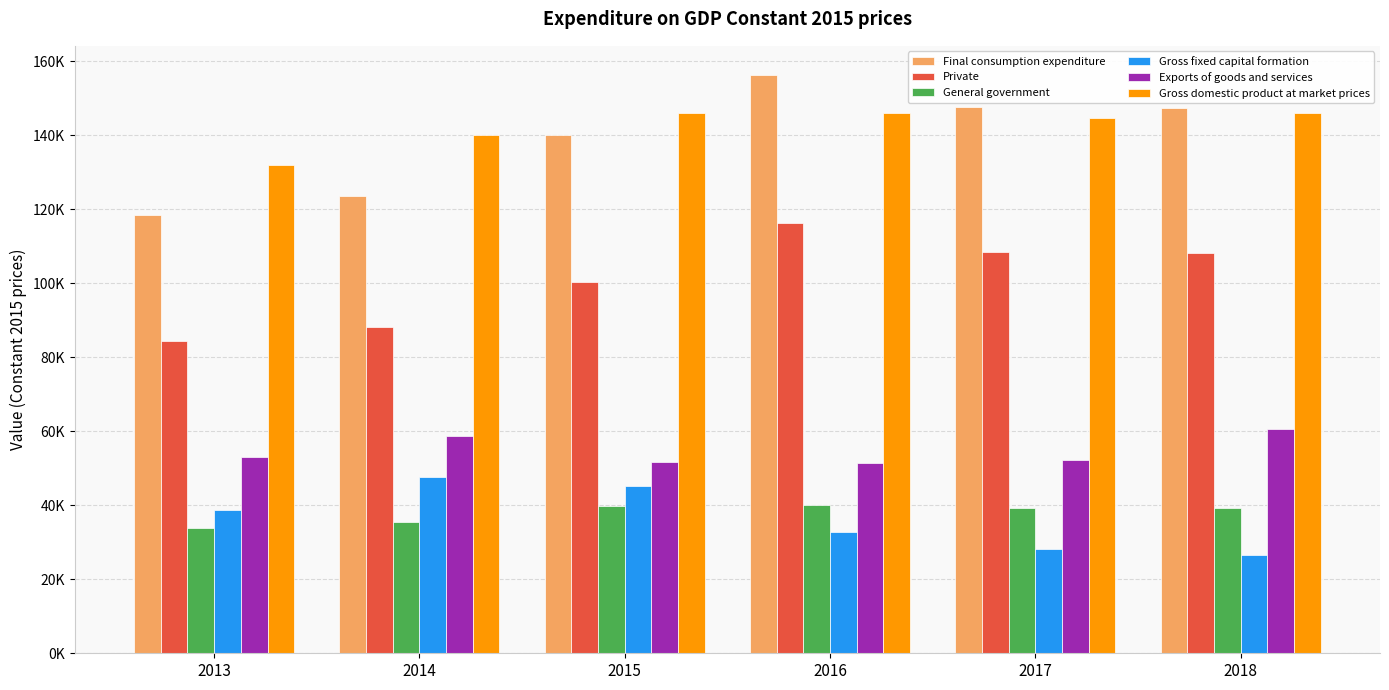

Reading left to right, transcribe all the data shown in this chart.

Final consumption expenditure: 118506.5	123678.3	140091.3	156384.0	147695.2	147392.2
Private: 84531.5	88215.1	100332.5	116198.0	108346.7	108140.2
General government: 33974.9	35463.2	39758.8	40186.0	39348.5	39252.0
Gross fixed capital formation: 38816.4	47667.5	45247.9	32704.5	28216.4	26531.2
Exports of goods and services: 53107.6	58673.0	51648.0	51333.8	52332.4	60750.4
Gross domestic product at market prices: 132004.4	140046.8	146018.7	146068.0	144567.5	146099.8